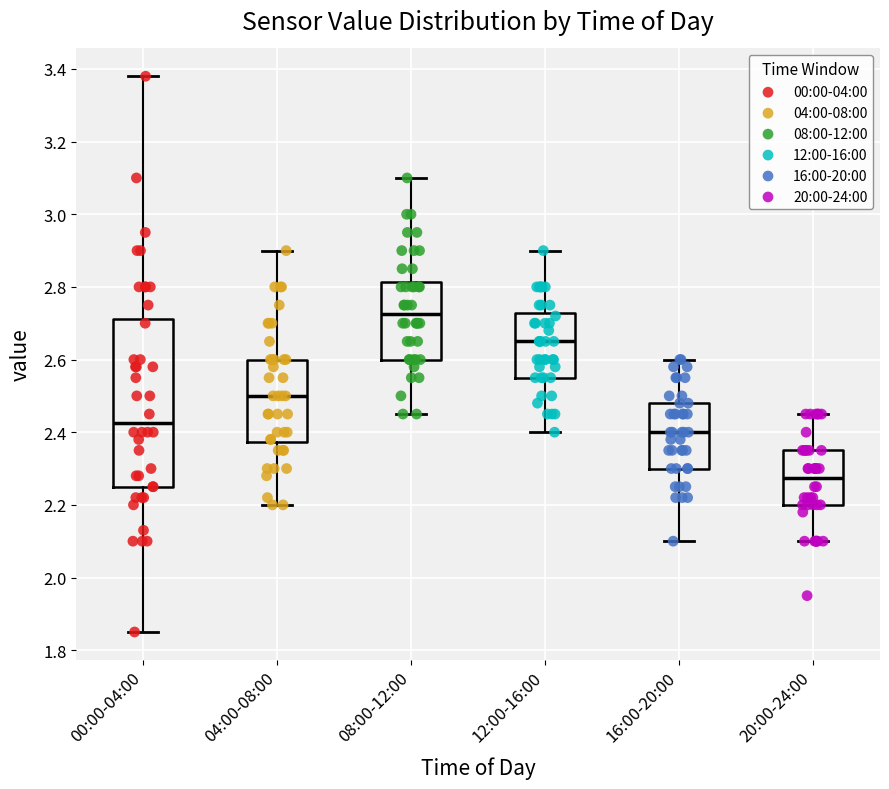

Reading left to right, read every box against the y-axis: the position of its median line, the range the box covers, and the ends of its whiskers. The values are not printed on the chart, so give them approximately, as read against the axis.

00:00-04:00: median 2.42, box 2.26 to 2.72, whiskers 1.86 to 3.38
04:00-08:00: median 2.50, box 2.38 to 2.60, whiskers 2.20 to 2.90
08:00-12:00: median 2.72, box 2.60 to 2.82, whiskers 2.46 to 3.10
12:00-16:00: median 2.66, box 2.56 to 2.72, whiskers 2.40 to 2.90
16:00-20:00: median 2.40, box 2.30 to 2.48, whiskers 2.10 to 2.60
20:00-24:00: median 2.28, box 2.20 to 2.36, whiskers 2.10 to 2.46